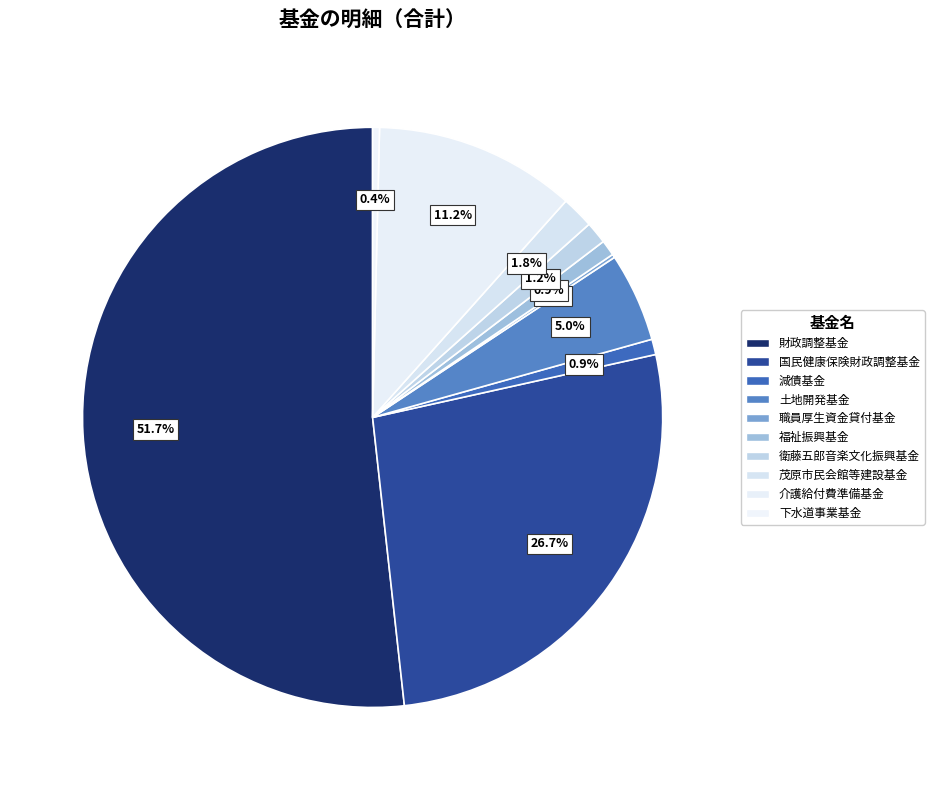

What percentage do 国民健康保険財政調整基金 and 茂原市民会館等建設基金 together represent?

28.5%